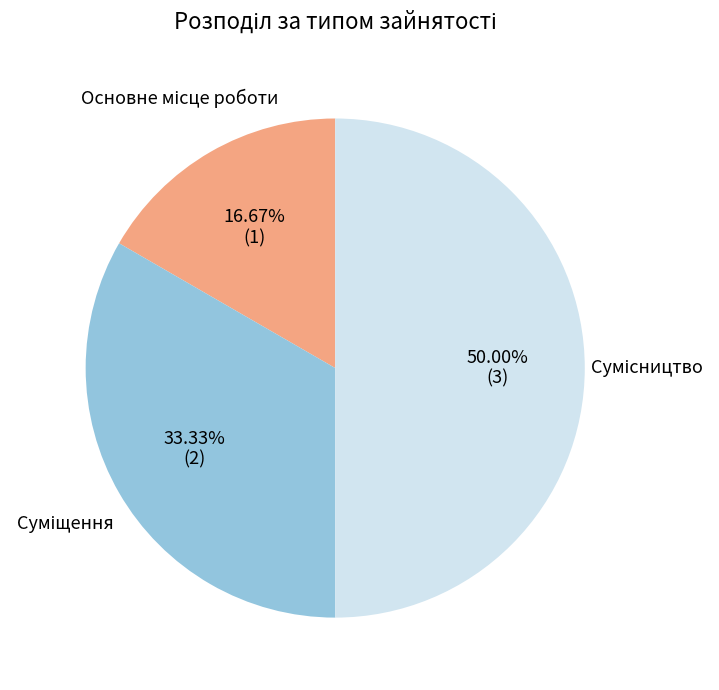

Between Сумісництво and Суміщення, which is larger?

Сумісництво